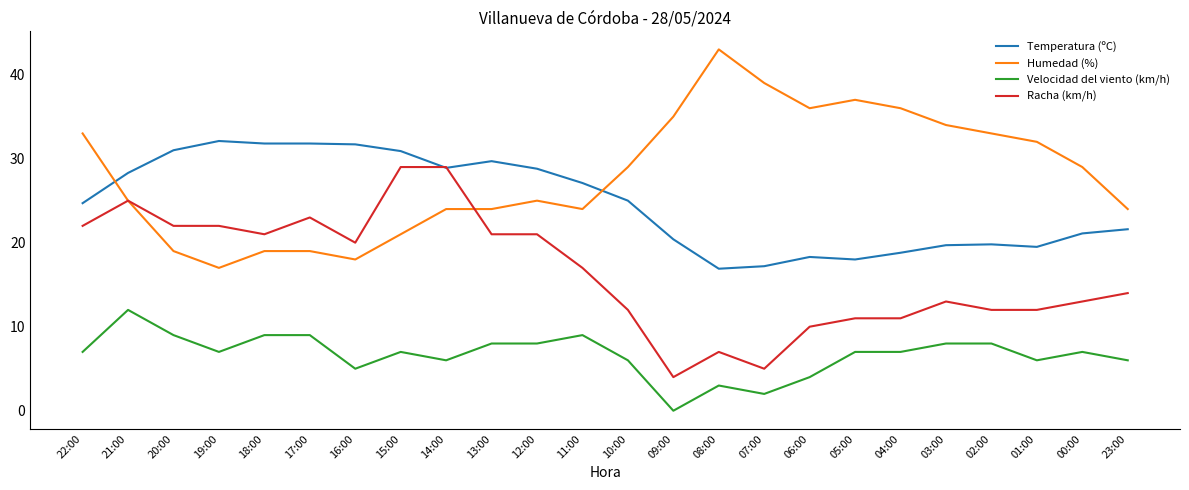

True or false: Racha (km/h) has a value of 25.0 at 21:00.

True